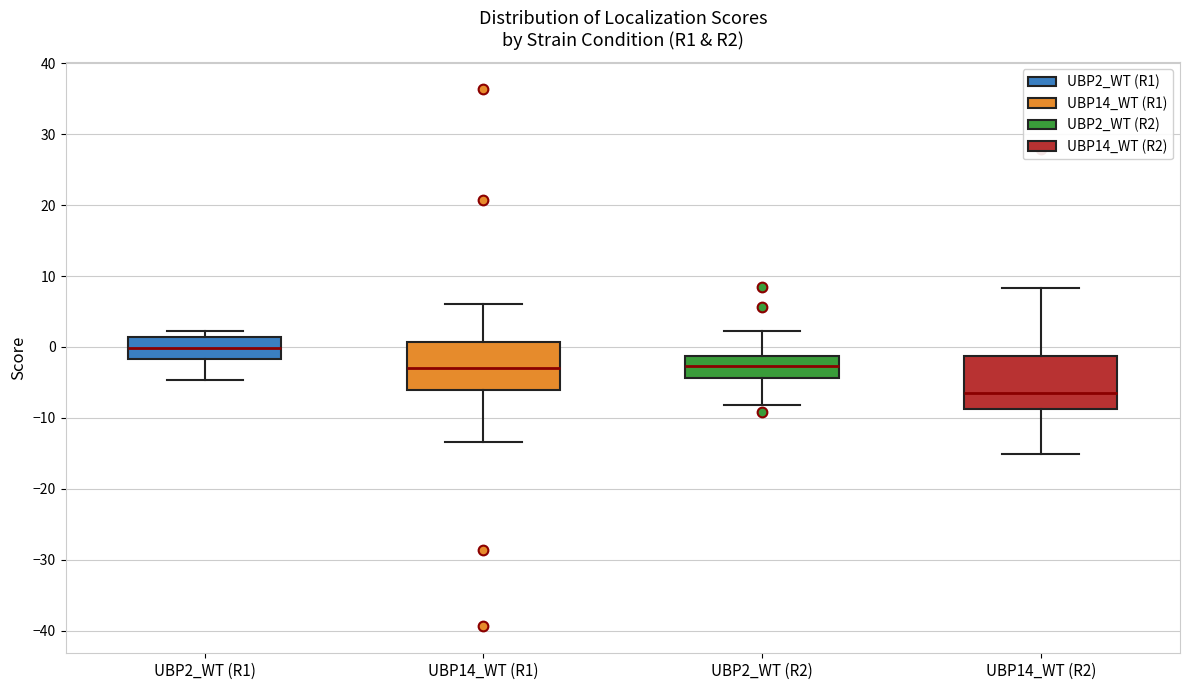

Reading left to right, read every box against the y-axis: the position of its median line, the range the box covers, and the ends of its whiskers. The values are not printed on the chart, so give them approximately, as read against the axis.

UBP2_WT (R1): median 0, box -2 to 1, whiskers -5 to 2
UBP14_WT (R1): median -3, box -6 to 1, whiskers -13 to 6
UBP2_WT (R2): median -3, box -4 to -1, whiskers -8 to 2
UBP14_WT (R2): median -6, box -9 to -1, whiskers -15 to 8